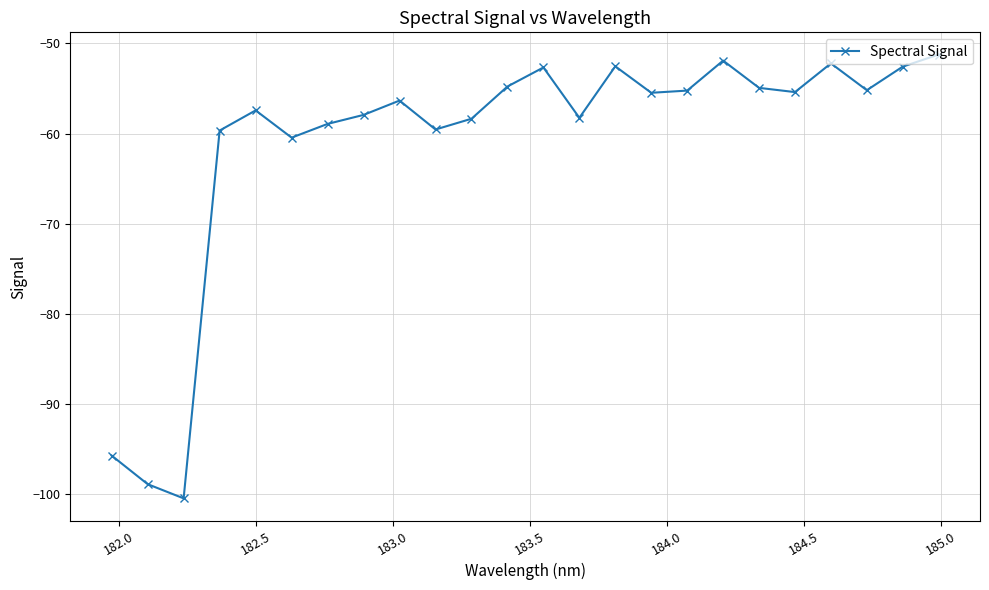

Is this an area chart (filled region under the line)?

No